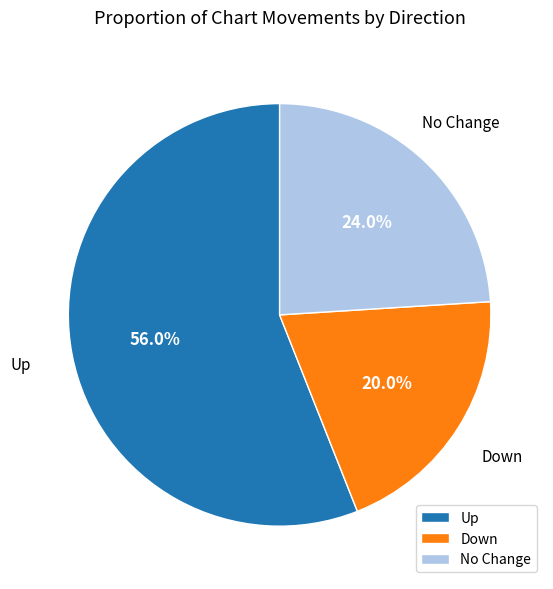

Which slice is the smallest?

Down